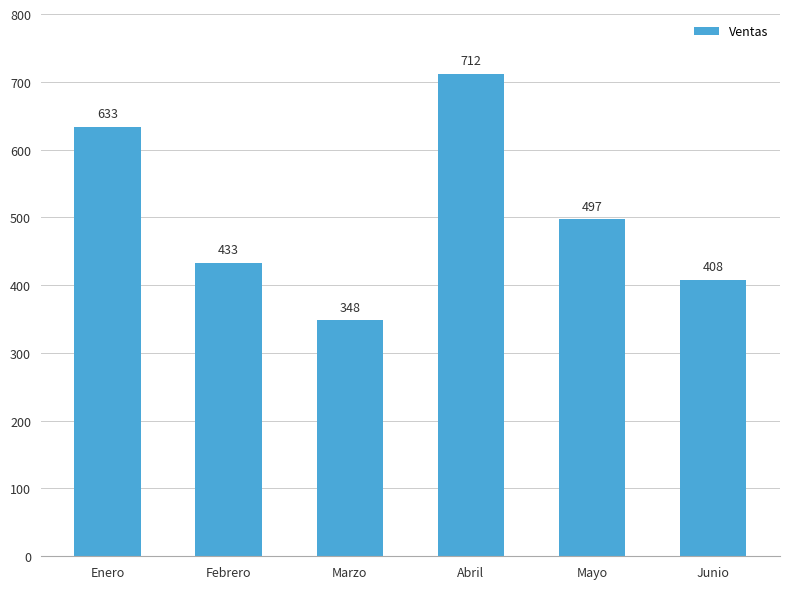

Rank the categories by value from lowest to highest.

Marzo, Junio, Febrero, Mayo, Enero, Abril